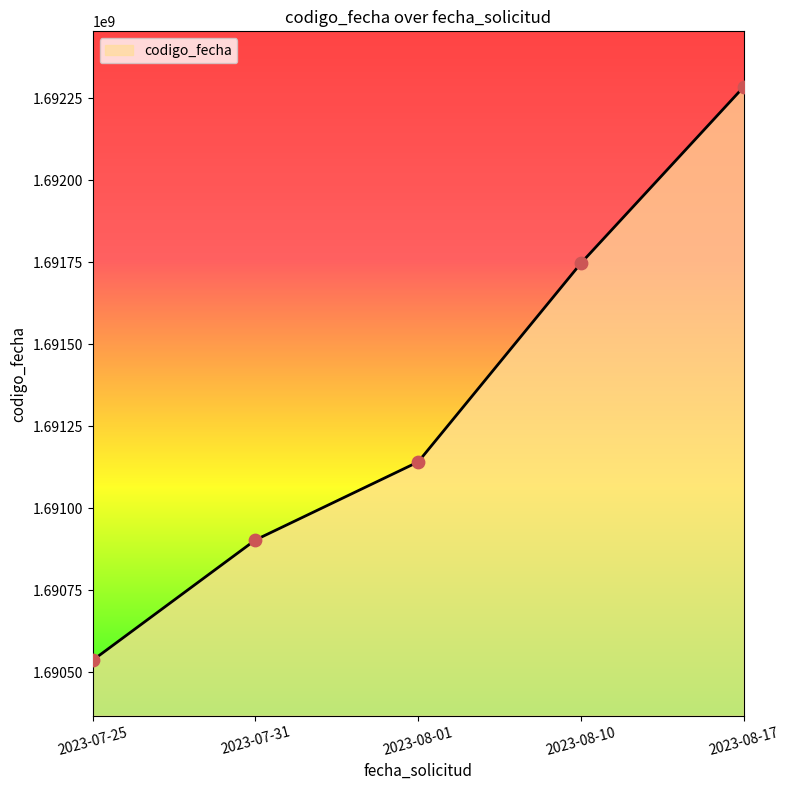

Which has a higher value, 2023-08-01 or 2023-08-10?

2023-08-10